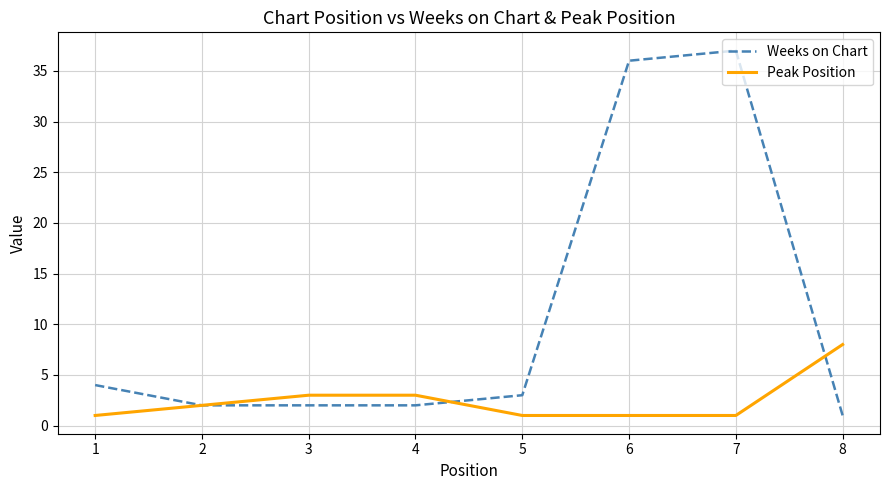

Which series has the largest range (max minus min)?

Weeks on Chart